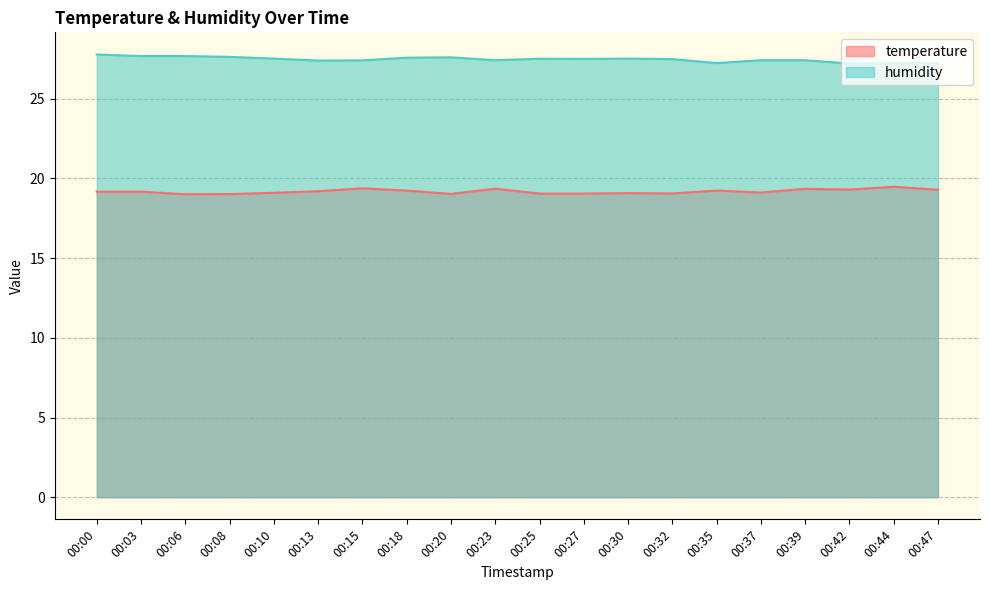

True or false: humidity and temperature intersect in this chart.

False